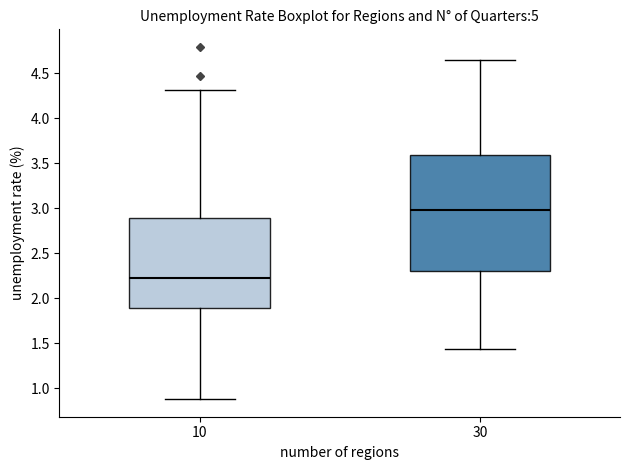

Reading left to right, read every box against the y-axis: the position of its median line, the range the box covers, and the ends of its whiskers. The values are not printed on the chart, so give them approximately, as read against the axis.

10: median 2.20, box 1.90 to 2.90, whiskers 0.90 to 4.30
30: median 3.00, box 2.30 to 3.60, whiskers 1.45 to 4.65